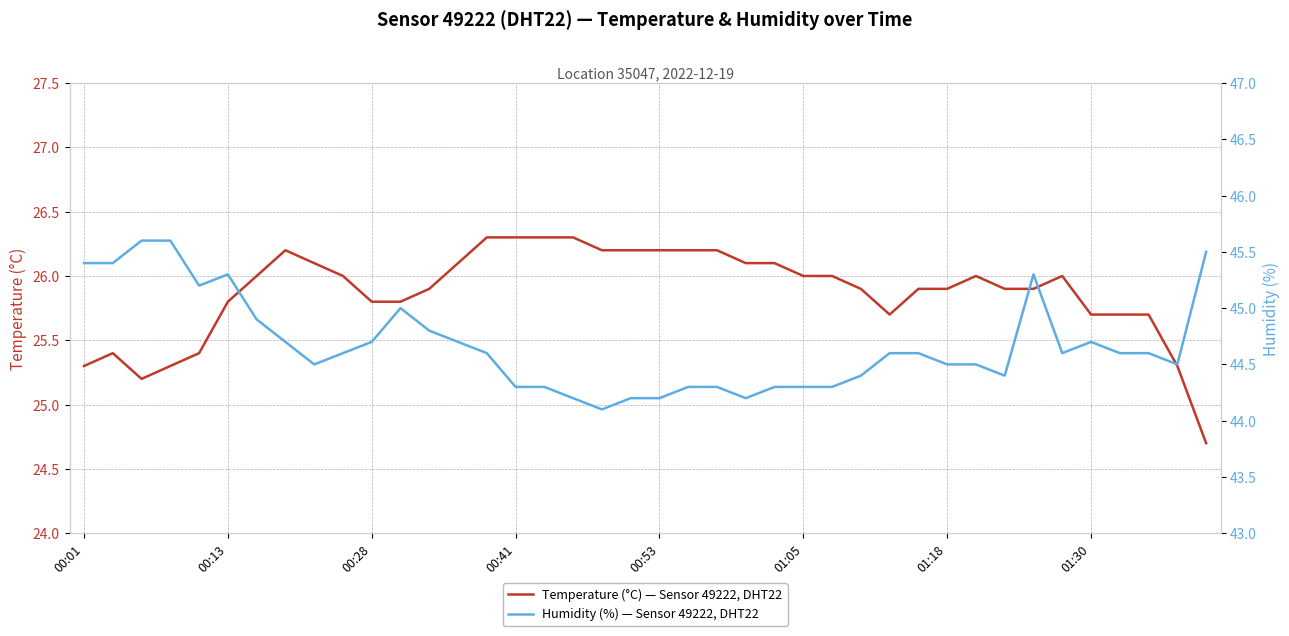

Reading left to right, what are all the values shown in this chart?

Temperature (°C) — Sensor 49222, DHT22: 25.3	25.4	25.2	25.3	25.4	25.8	26.0	26.2	26.1	26.0	25.8	25.8	25.9	26.1	26.3	26.3	26.3	26.3	26.2	26.2	26.2	26.2	26.2	26.1	26.1	26.0	26.0	25.9	25.7	25.9	25.9	26.0	25.9	25.9	26.0	25.7	25.7	25.7	25.3	24.7
Humidity (%) — Sensor 49222, DHT22: 45.4	45.4	45.6	45.6	45.2	45.3	44.9	44.7	44.5	44.6	44.7	45.0	44.8	44.7	44.6	44.3	44.3	44.2	44.1	44.2	44.2	44.3	44.3	44.2	44.3	44.3	44.3	44.4	44.6	44.6	44.5	44.5	44.4	45.3	44.6	44.7	44.6	44.6	44.5	45.5